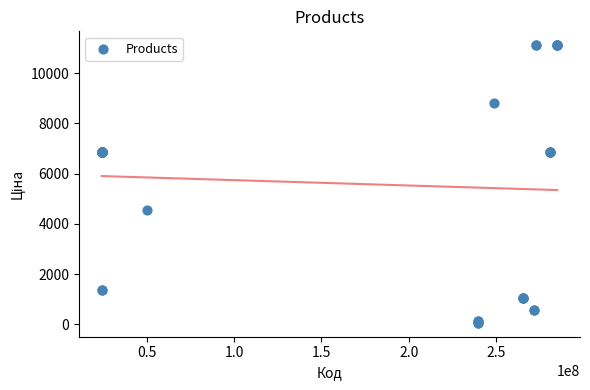

What Y value in the scatter plot is closest to 5585?

4531.4